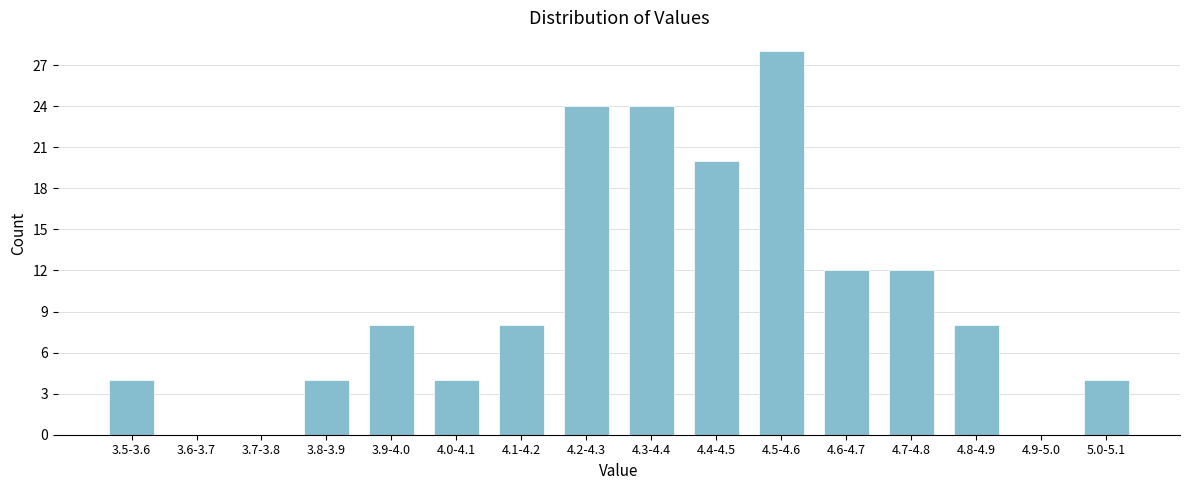

Reading left to right, extract all data points from this chart.

3.5-3.6=4	3.6-3.7=0	3.7-3.8=0	3.8-3.9=4	3.9-4.0=8	4.0-4.1=4	4.1-4.2=8	4.2-4.3=24	4.3-4.4=24	4.4-4.5=20	4.5-4.6=28	4.6-4.7=12	4.7-4.8=12	4.8-4.9=8	4.9-5.0=0	5.0-5.1=4